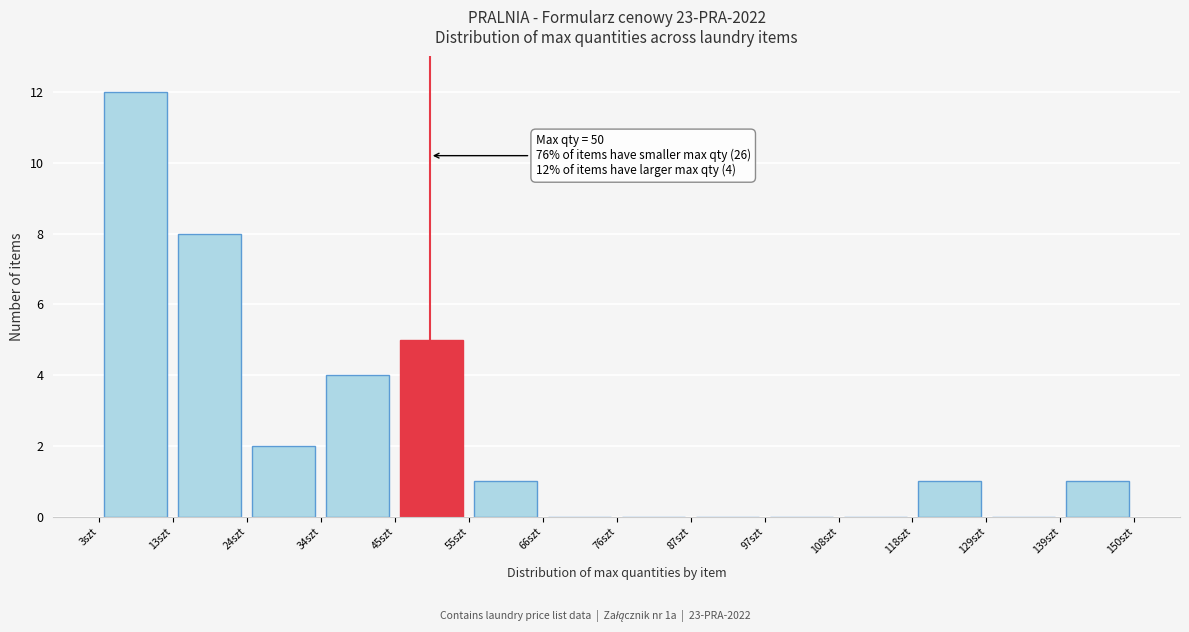

Which range on the x-axis has the tallest bar?

3.0 to 13.5